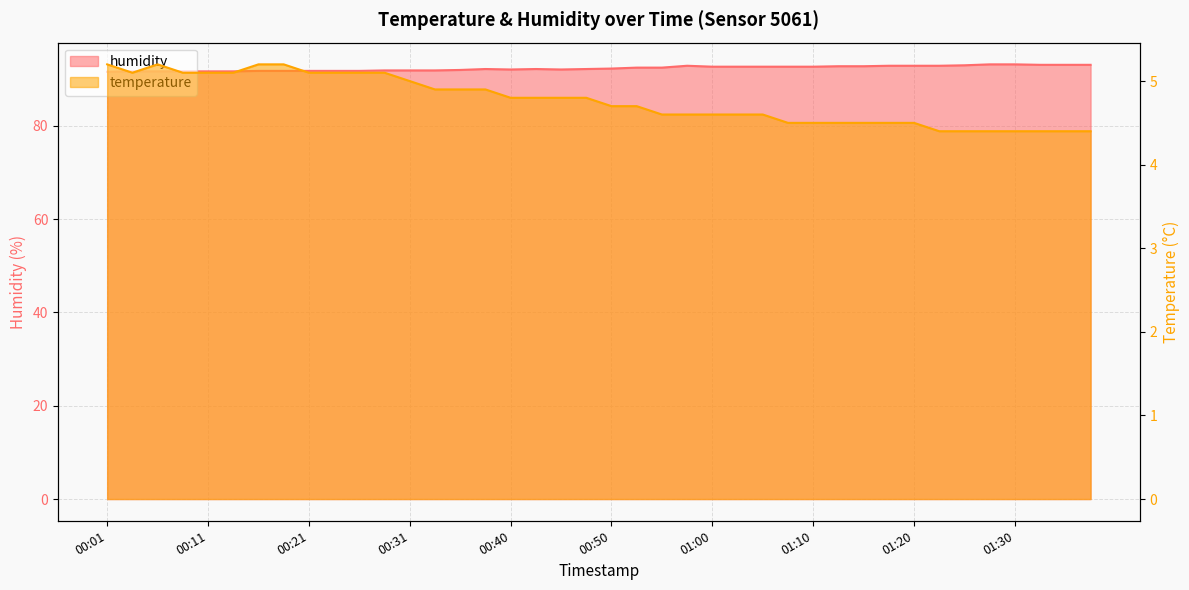

What is the label of the 32nd point from the right?

00:21